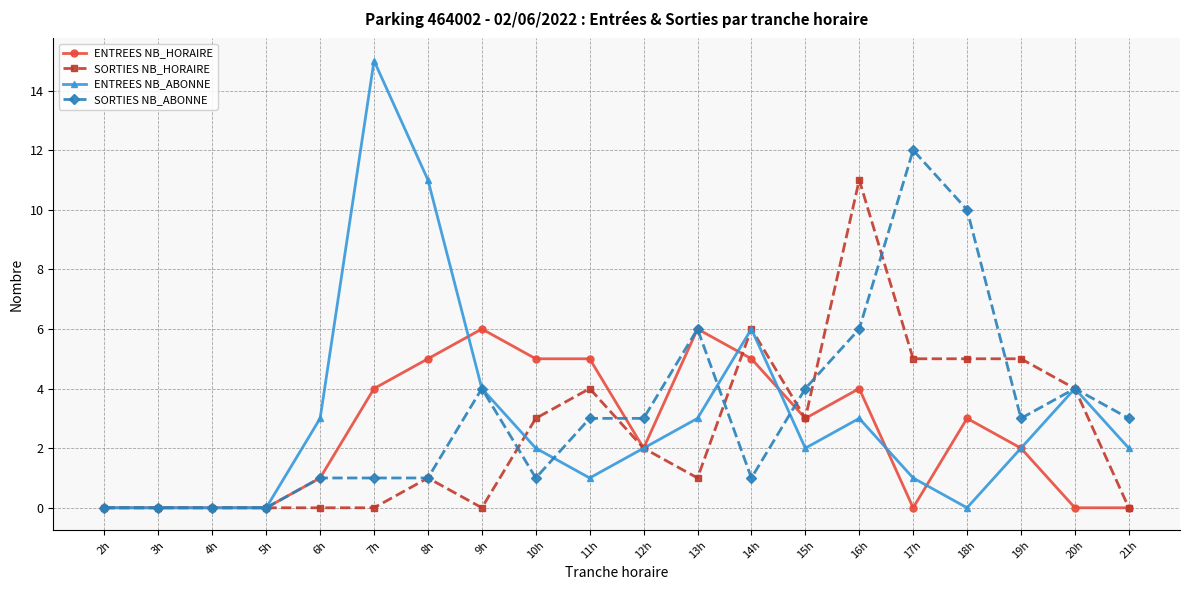

What is the value of the ENTREES NB_ABONNE point at the 13th from the left?

6